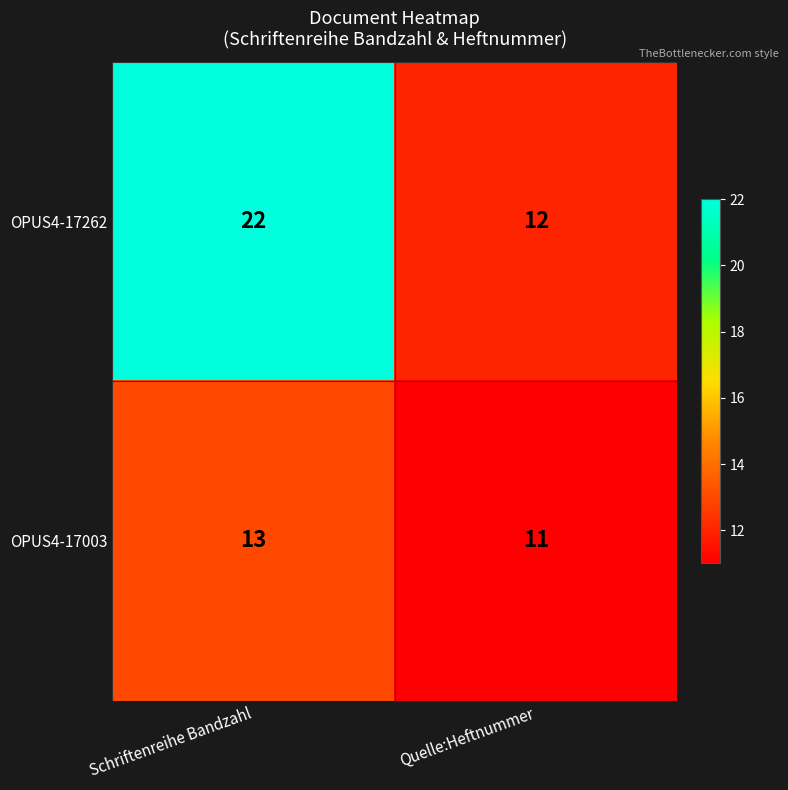

At how many categories does at least one series exceed 13?

1